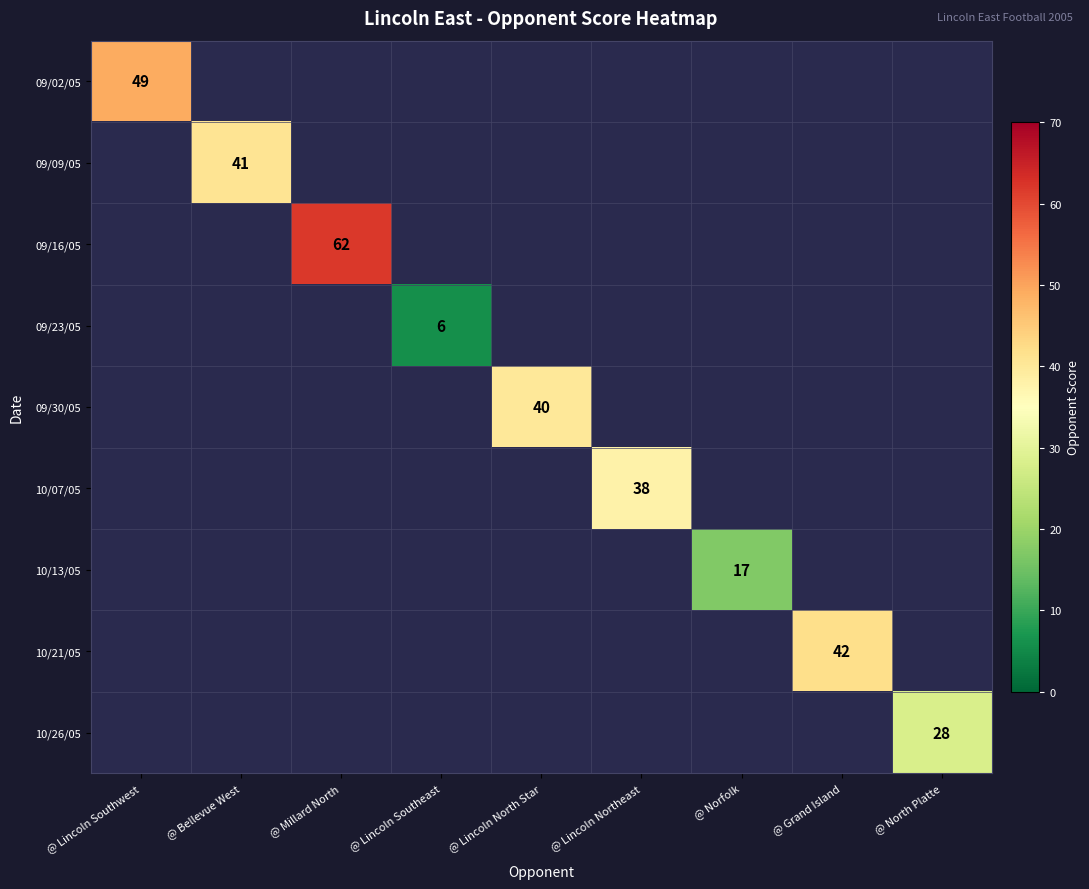

At how many categories does at least one series exceed 51?

1